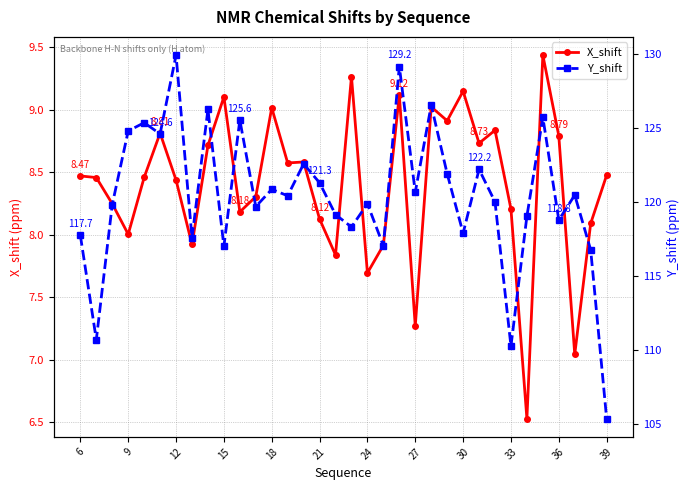

What is the greatest value displayed?

129.9